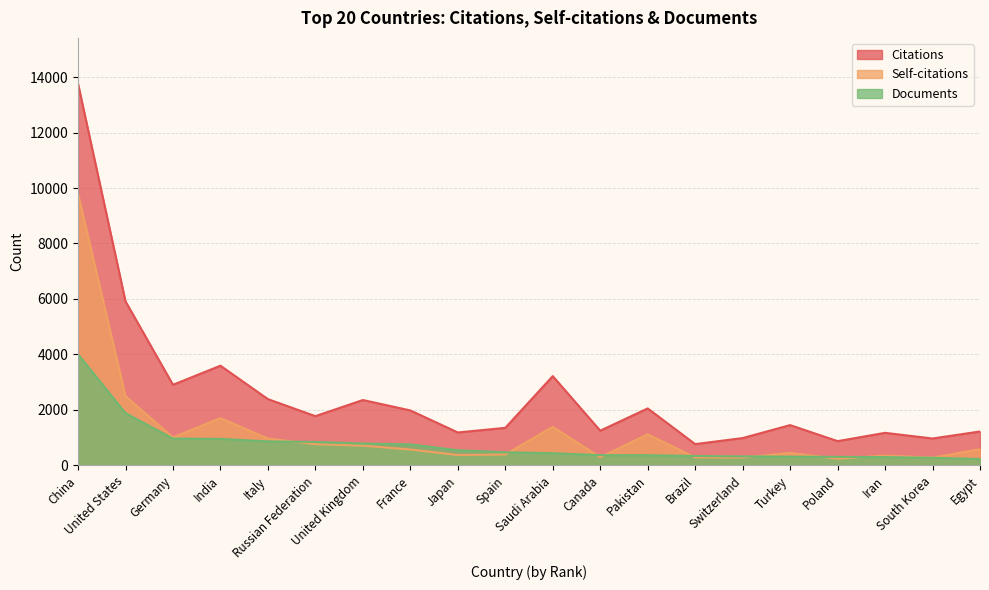

What is the difference between the maximum and second lowest values in the Documents series?

3732